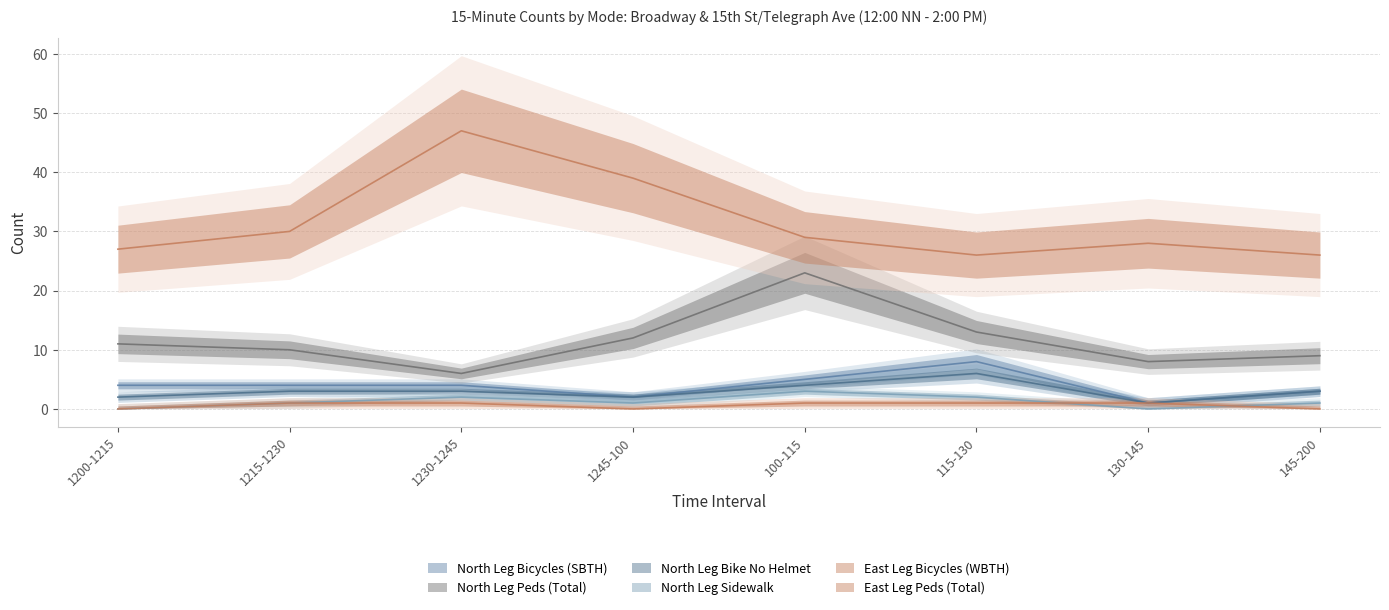

What is the difference between the North Leg Peds (Total) values at 115-130 and 1215-1230?

3